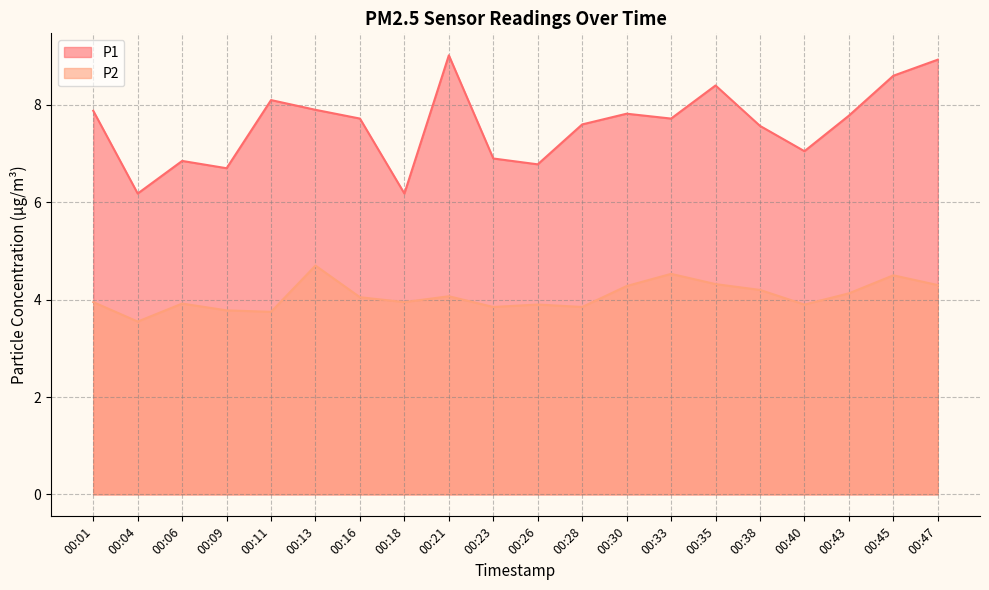

True or false: P1 has a value of 7.0 at 00:40.

True